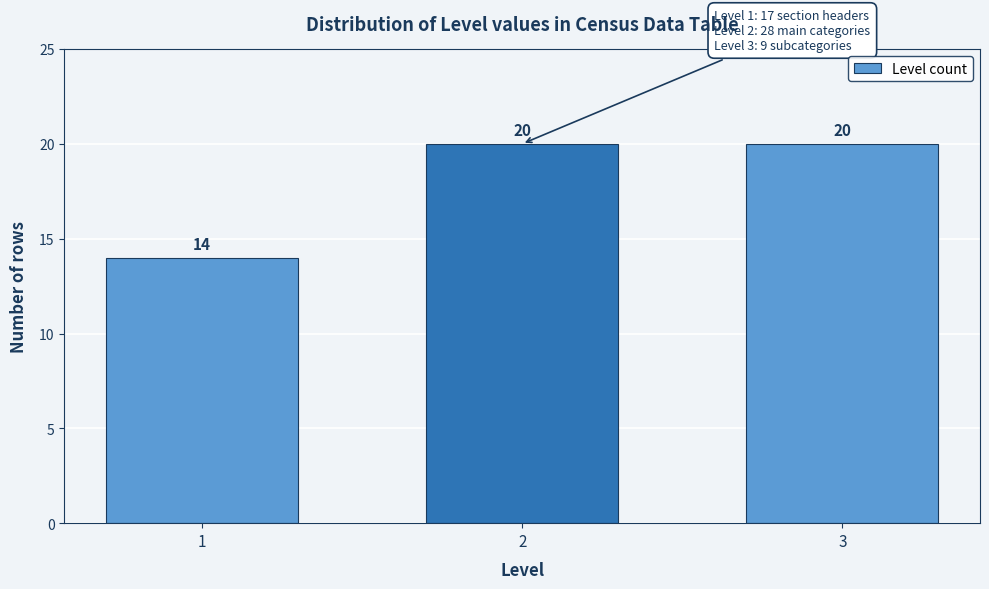

Reading left to right, list all the values displayed in this chart.

14	20	20